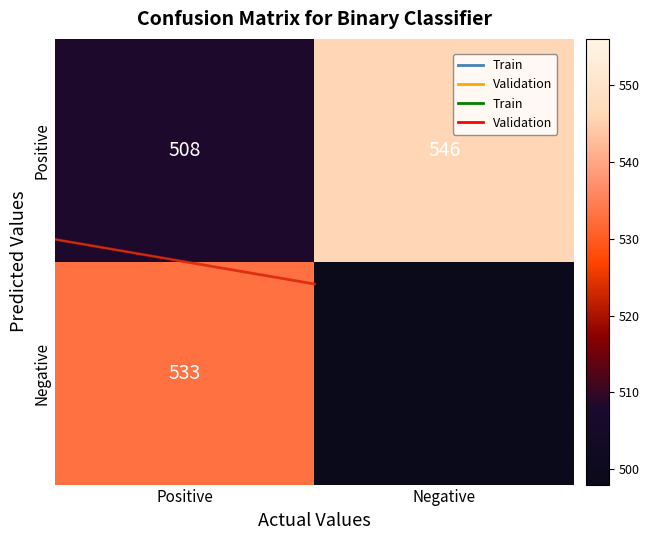

List the labels in order of Negative value, smallest first.

Negative, Positive